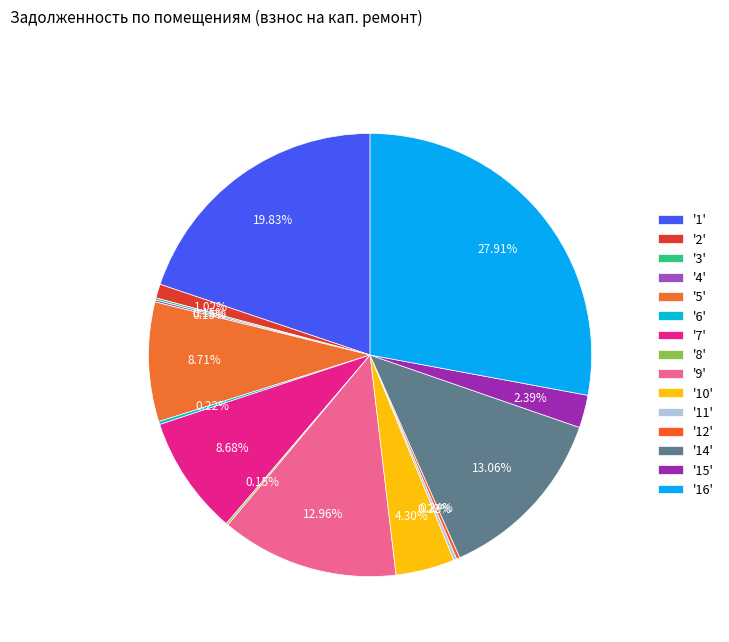

Is there any slice that represents more than half of the pie?

No